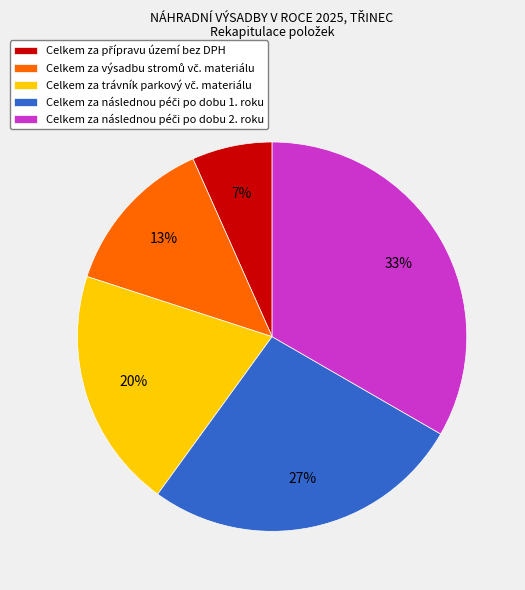

Does any single category account for the majority?

No